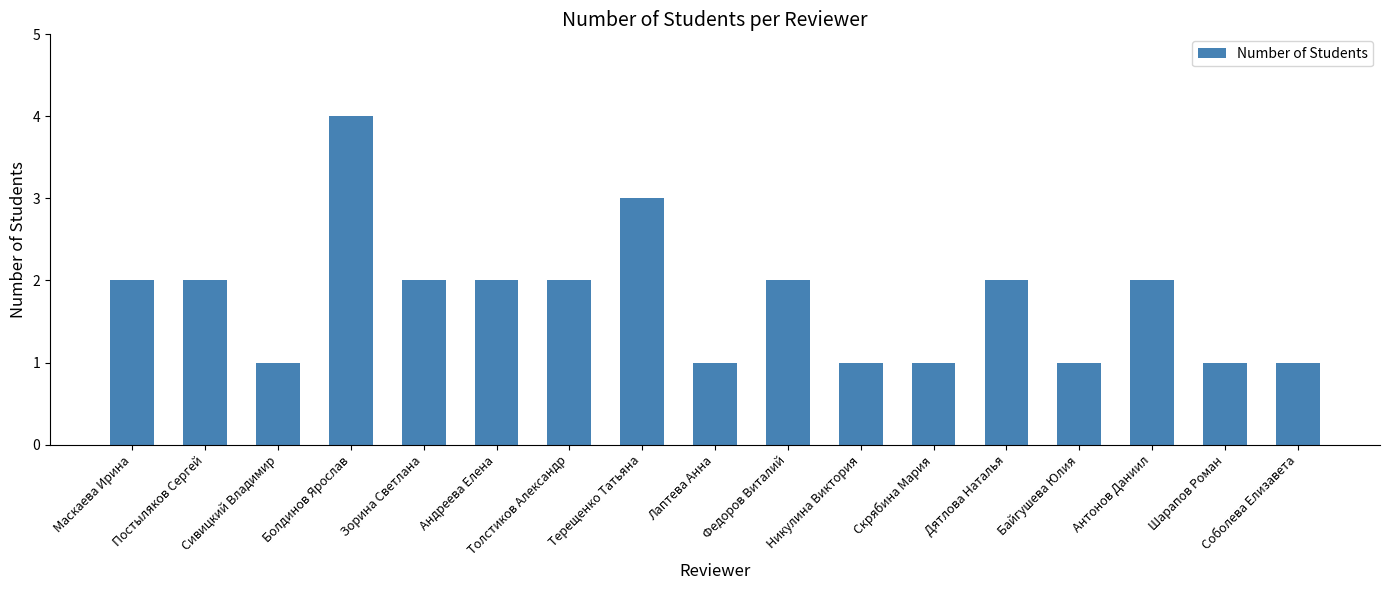

Reading left to right, list all the values displayed in this chart.

2	2	1	4	2	2	2	3	1	2	1	1	2	1	2	1	1